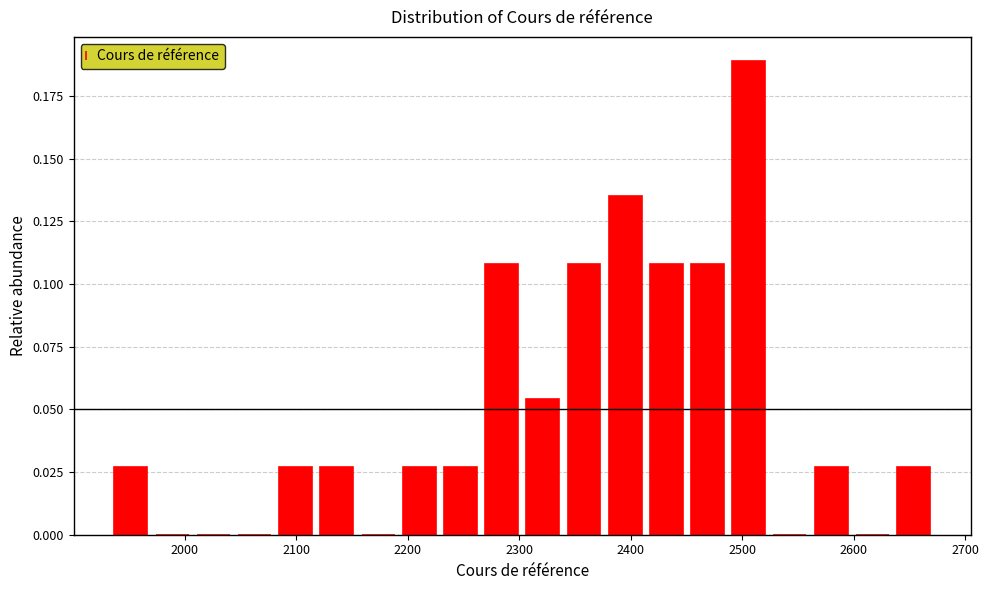

Around what value on the x-axis is the tallest bar? Give the approximate position of its centre, as read against the axis.

2510